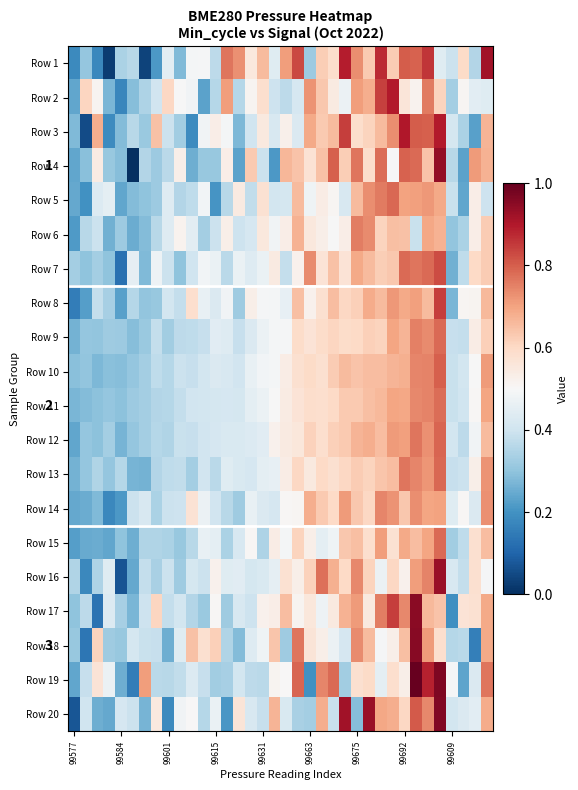

What is the average value of the Row 12 series?

0.5